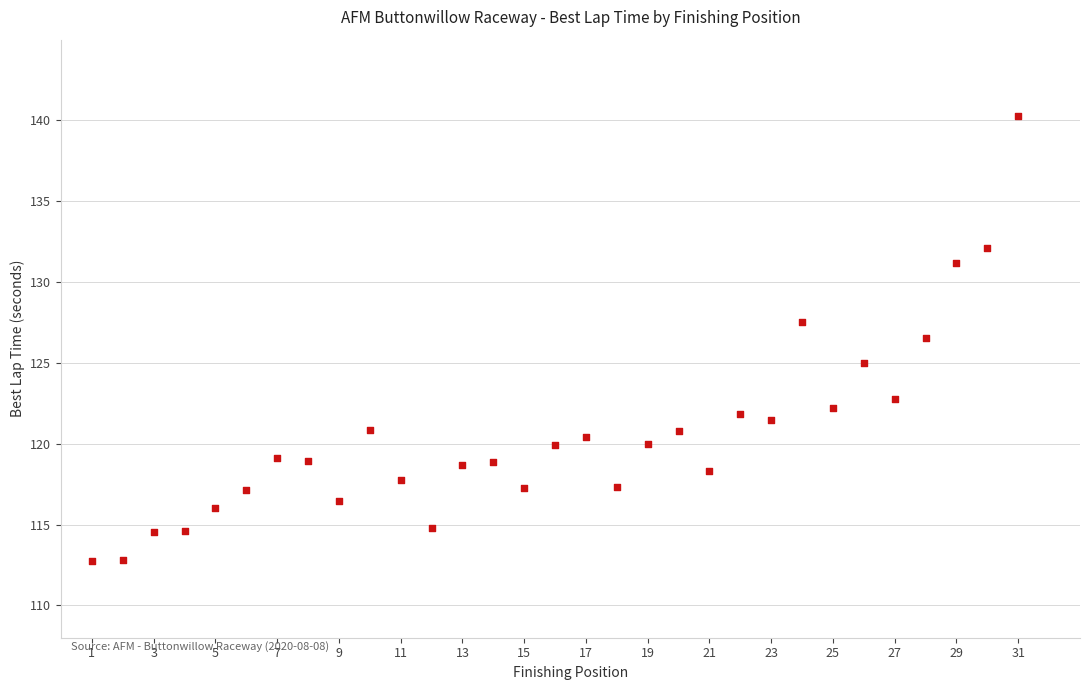

What Y value in the scatter plot is closest to 126?

126.5